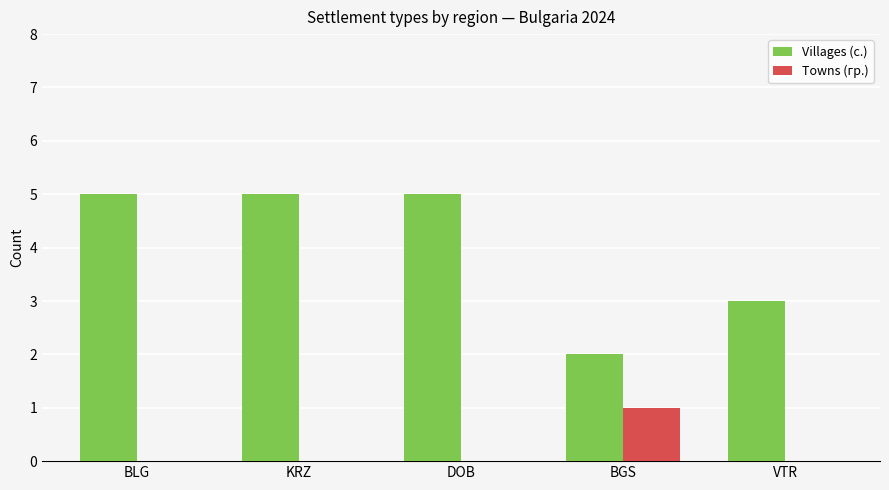

What is the approximate value of Villages (с.) at KRZ?

5